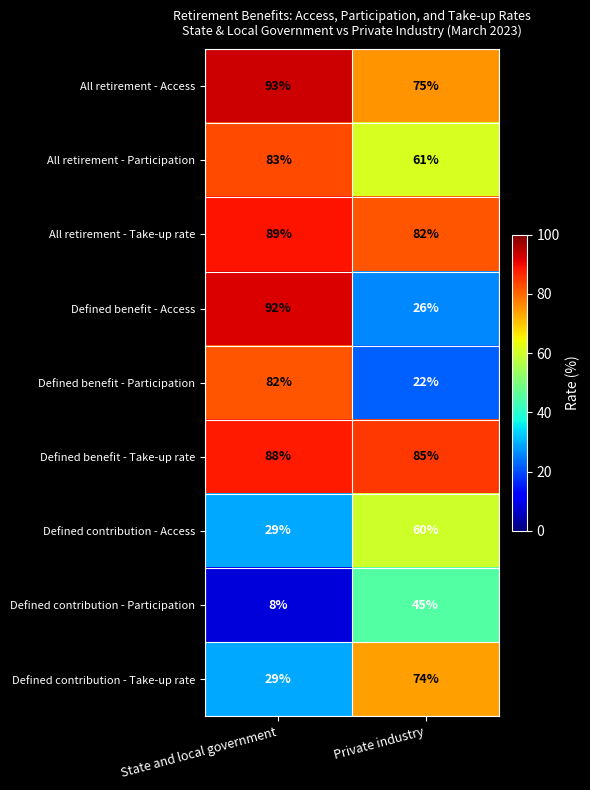

Which category has the highest value across all series?

State and local government